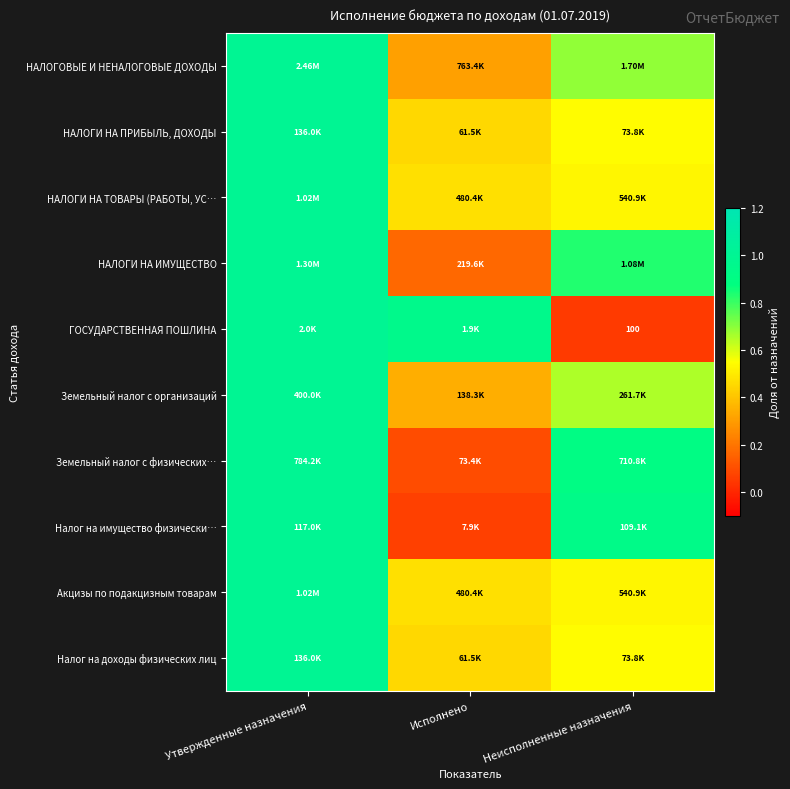

The value of НАЛОГИ НА ПРИБЫЛЬ, ДОХОДЫ at Неисполненные назначения is 0.8. True or false?

False